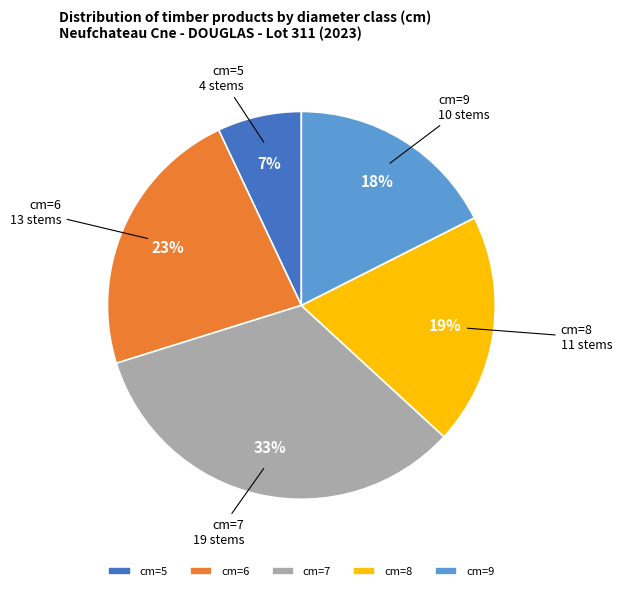

How many slices are in this pie chart?

5